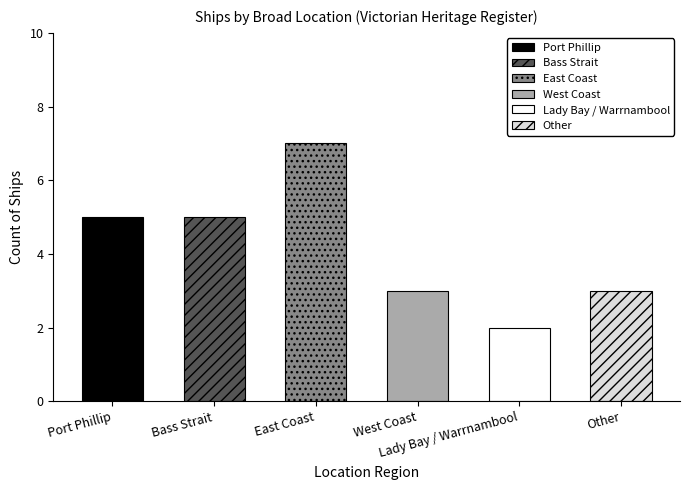

What is the label of the 5th bar from the right?

Bass Strait